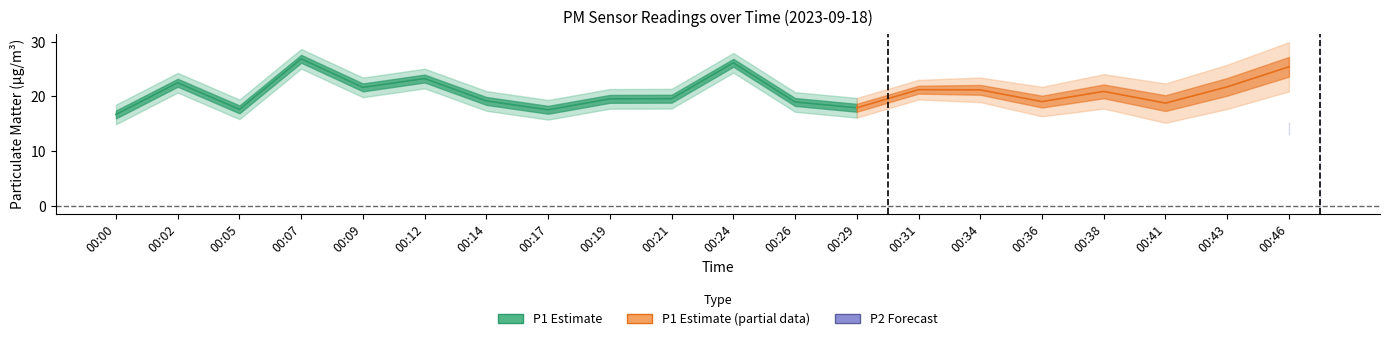

What is the value of the P1 point at the 3rd from the left?

17.6